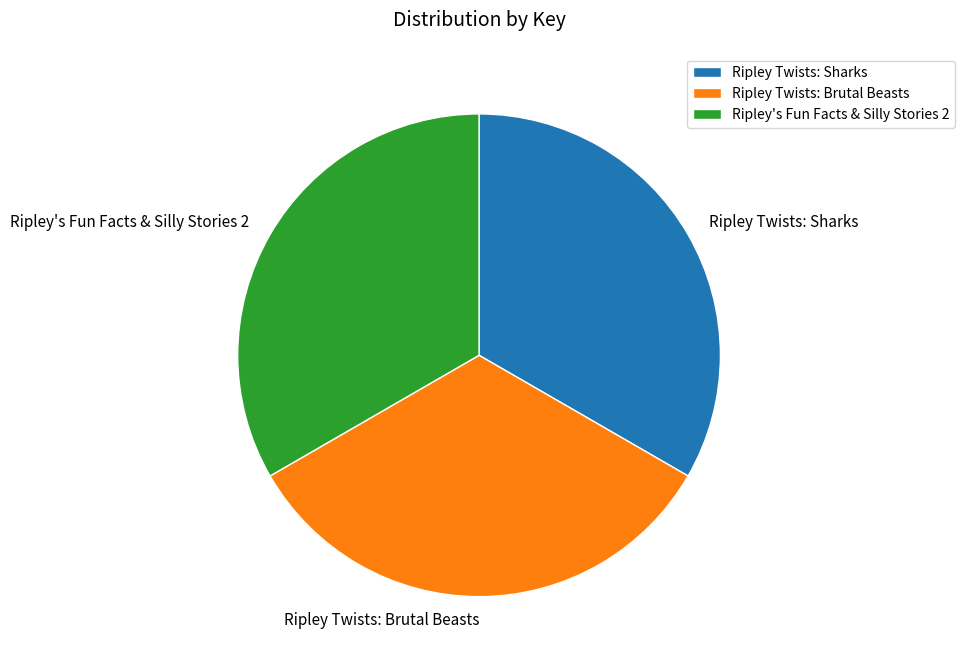

True or false: Ripley Twists: Sharks accounts for 41% of the total.

False